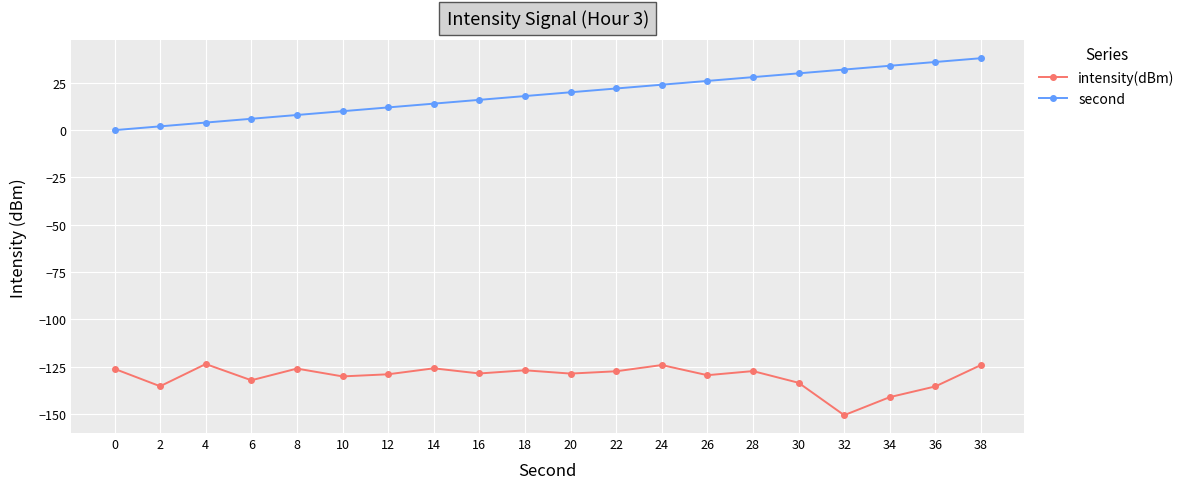

Is the value of intensity(dBm) at 32 greater than the value of second at 0?

No